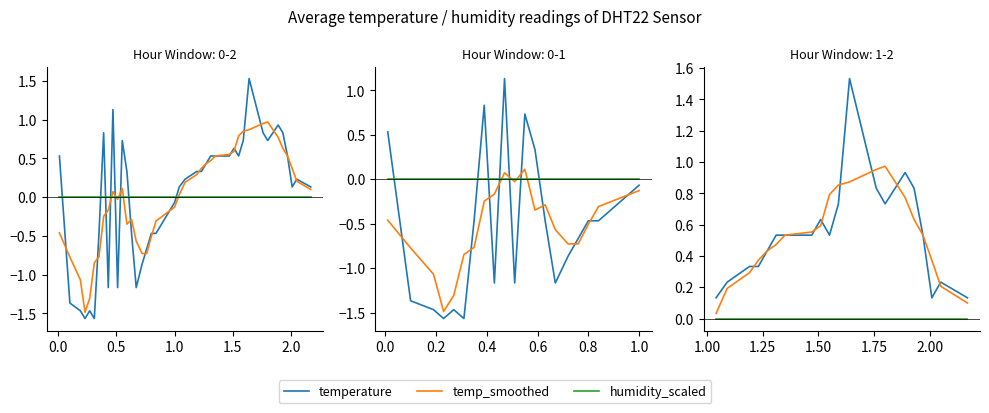

Does the chart have visible grid lines?

No